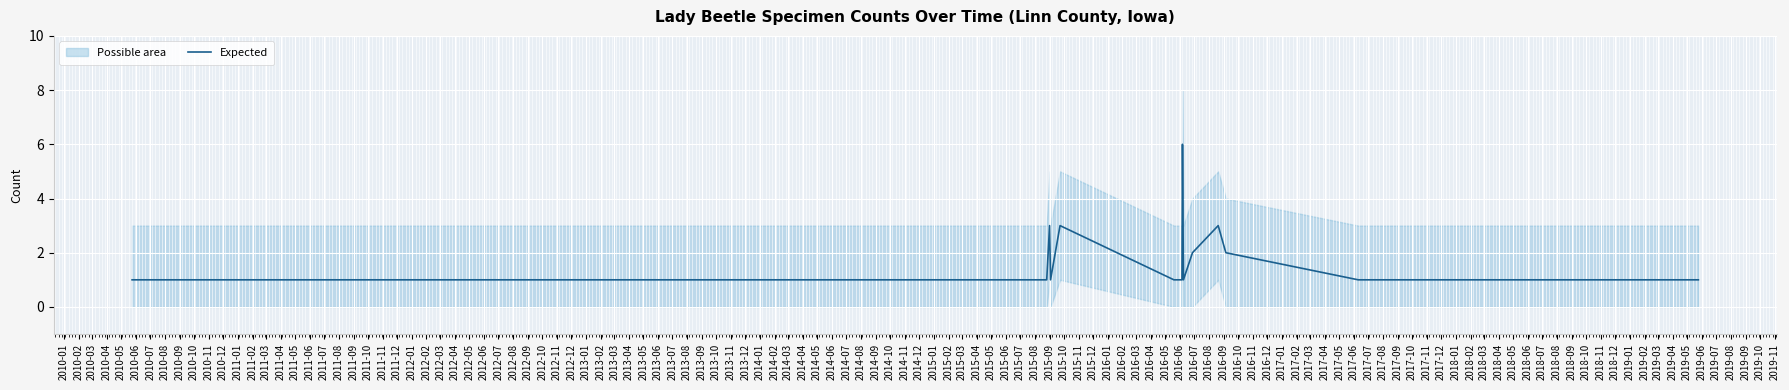

How many interior local valleys (lower than both neighbors) does the data have?

2